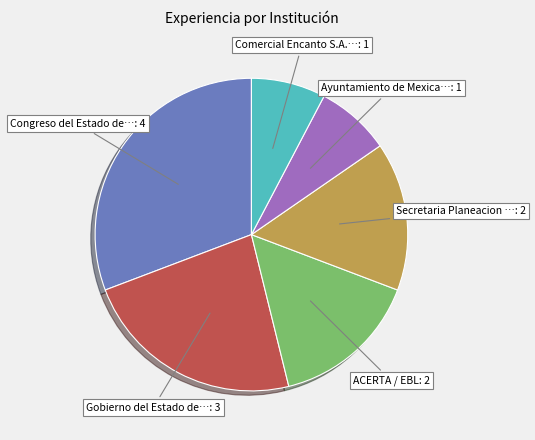

Does any single category account for the majority?

No